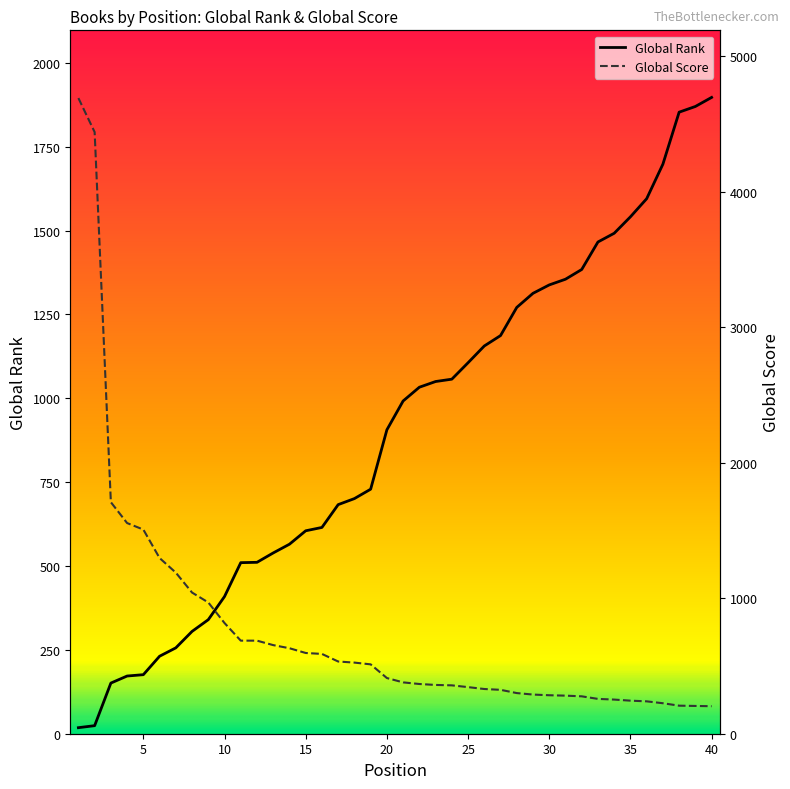

List the series in order of their overall mean, highest first.

Global Rank, Global Score